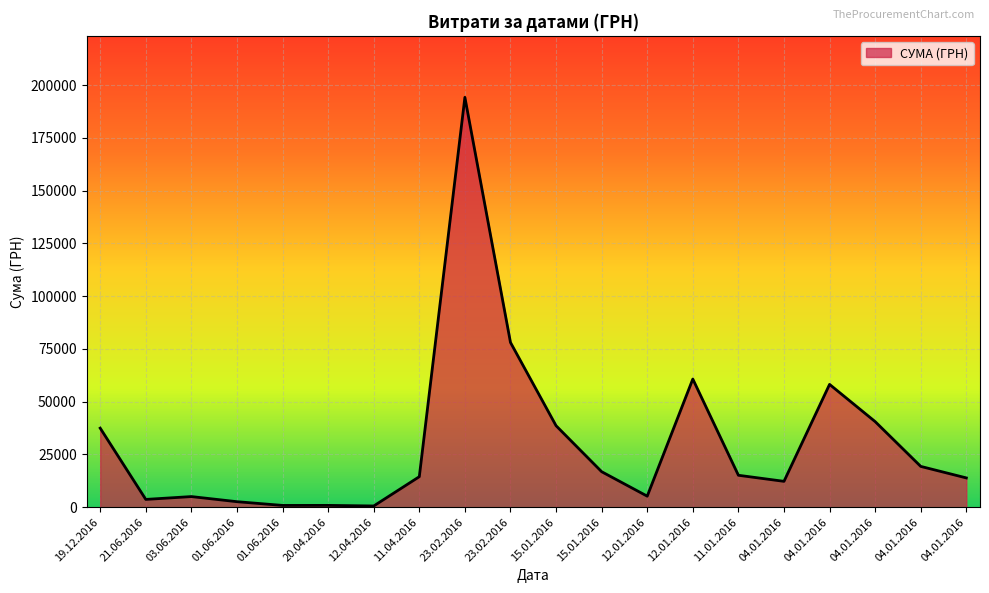

At which label does the data first exceed 15147?

19.12.2016